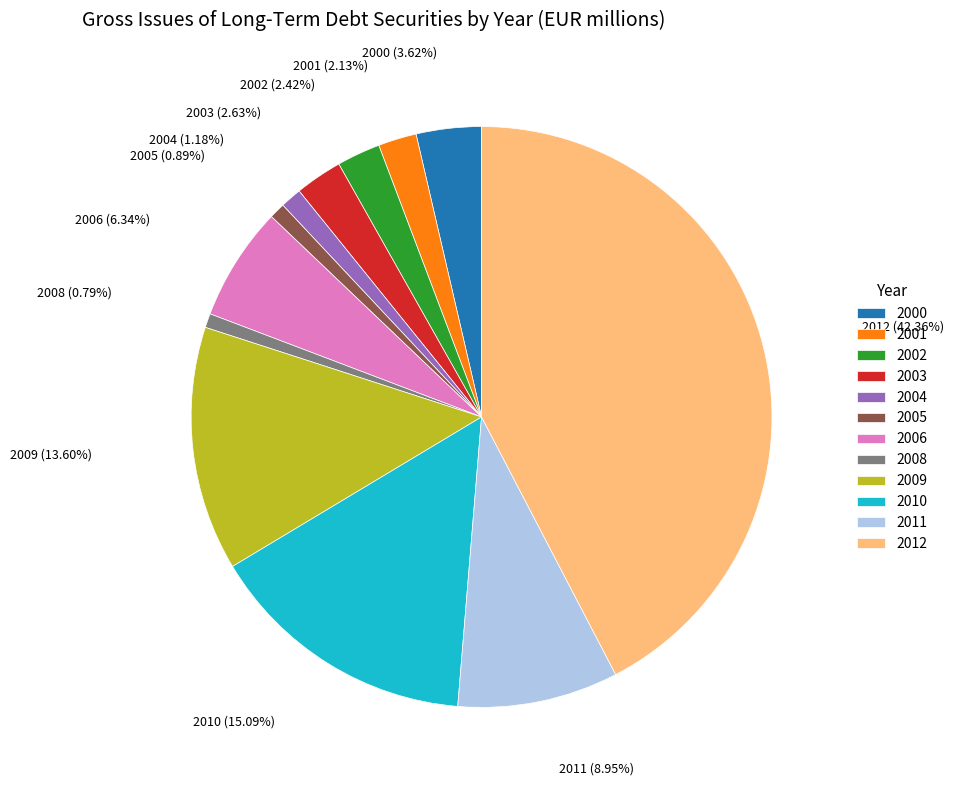

Does any single category account for the majority?

No